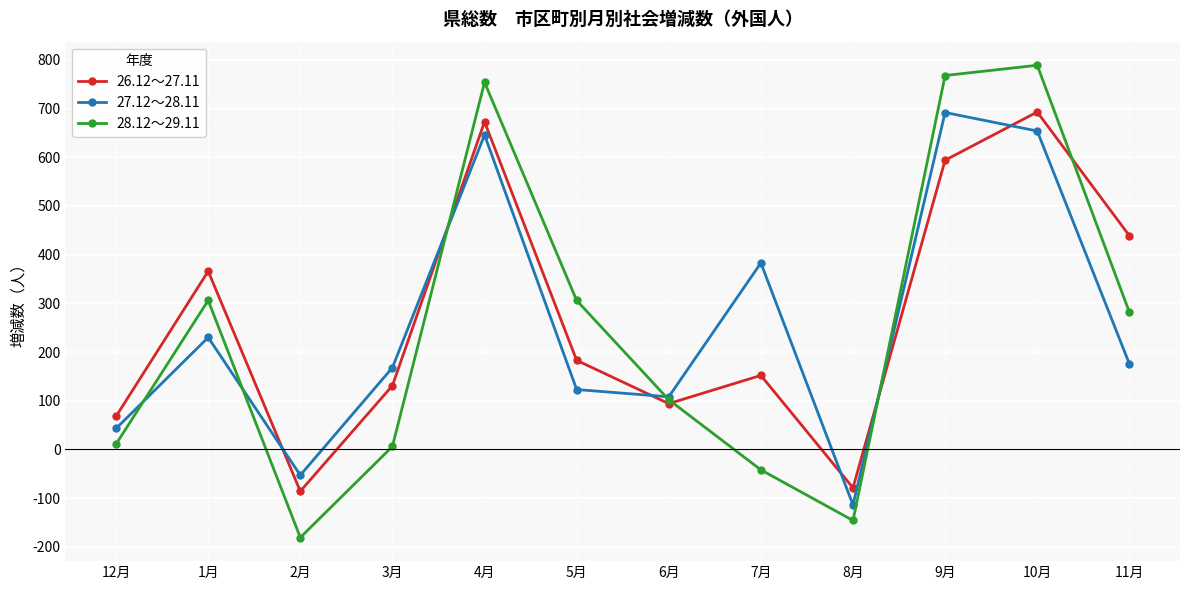

Where is 26.12～27.11 nearest to the value 303?

1月